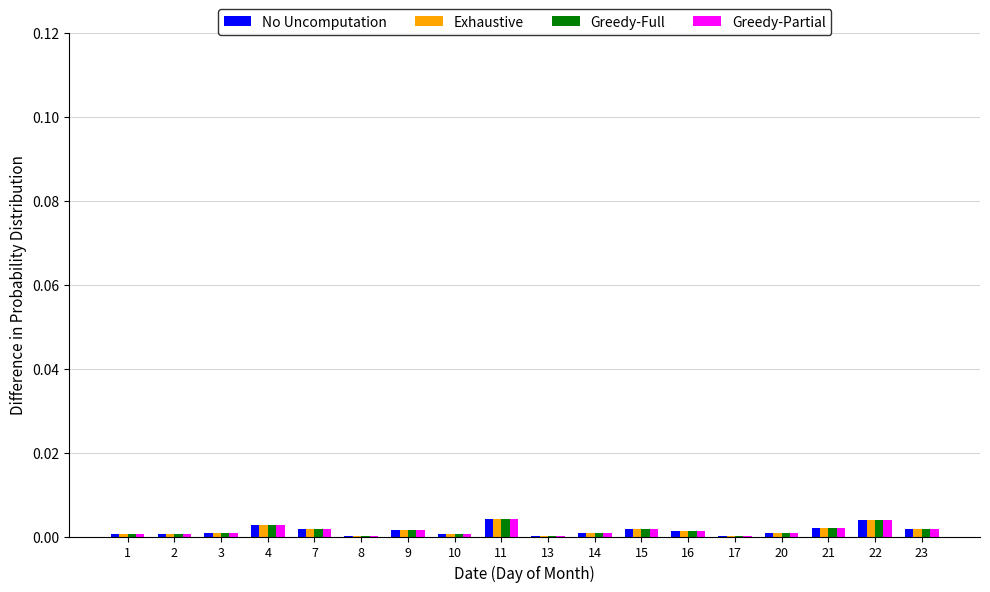

Is it true that Exhaustive equals 0.0 at 7?

True